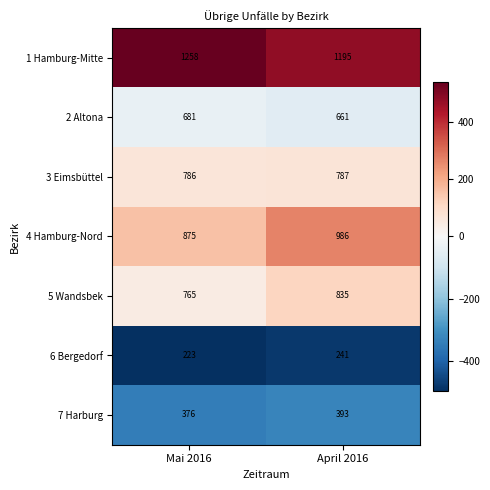

Which label corresponds to the smallest value in the chart?

Mai 2016